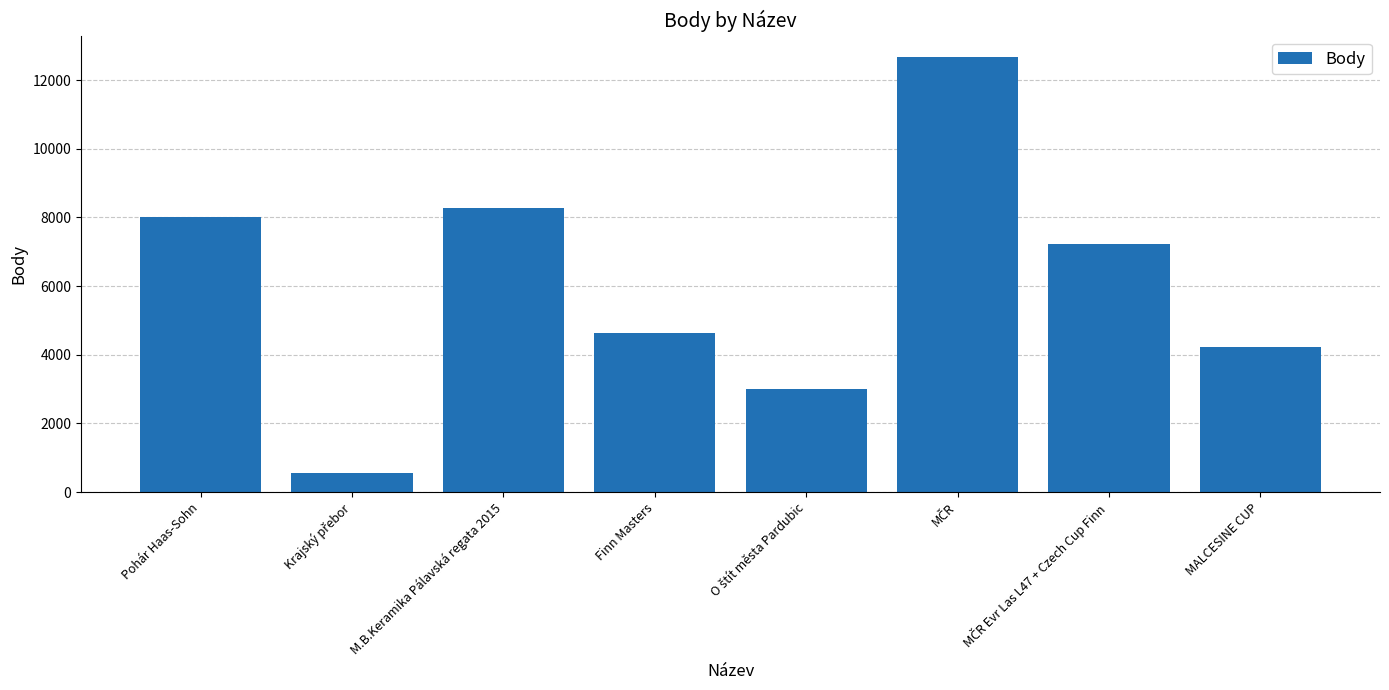

Approximately how many times larger is the value at Pohár Haas-Sohn compared to M.B.Keramika Pálavská regata 2015?

1.0